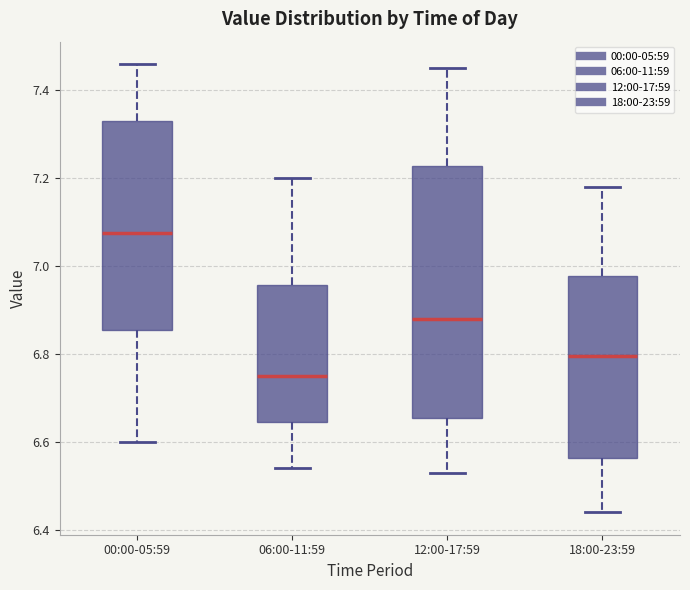

Reading left to right, read every box against the y-axis: the position of its median line, the range the box covers, and the ends of its whiskers. The values are not printed on the chart, so give them approximately, as read against the axis.

00:00-05:59: median 7.08, box 6.86 to 7.34, whiskers 6.60 to 7.46
06:00-11:59: median 6.76, box 6.64 to 6.96, whiskers 6.54 to 7.20
12:00-17:59: median 6.88, box 6.66 to 7.22, whiskers 6.54 to 7.46
18:00-23:59: median 6.80, box 6.56 to 6.98, whiskers 6.44 to 7.18